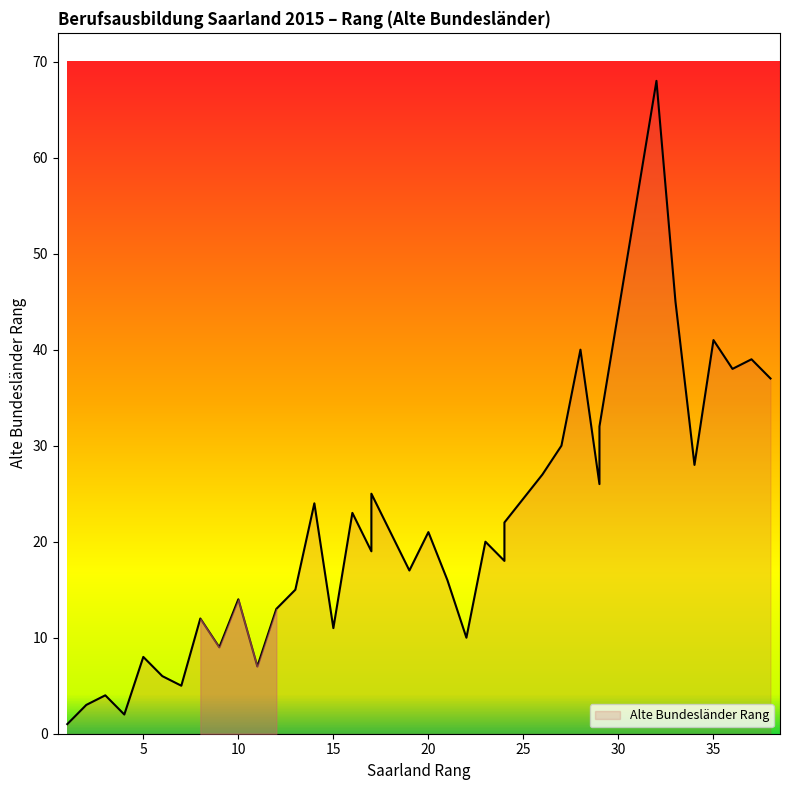

What is the minimum value shown in the chart?

1